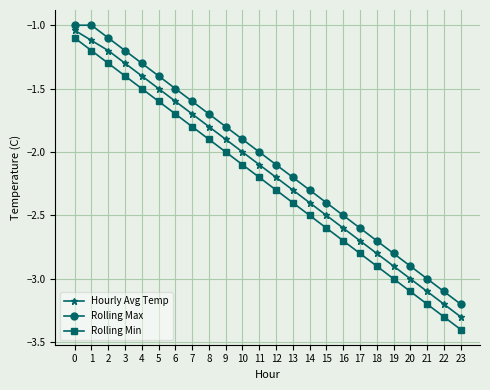

True or false: Rolling Min and Rolling Max cross at least once.

False